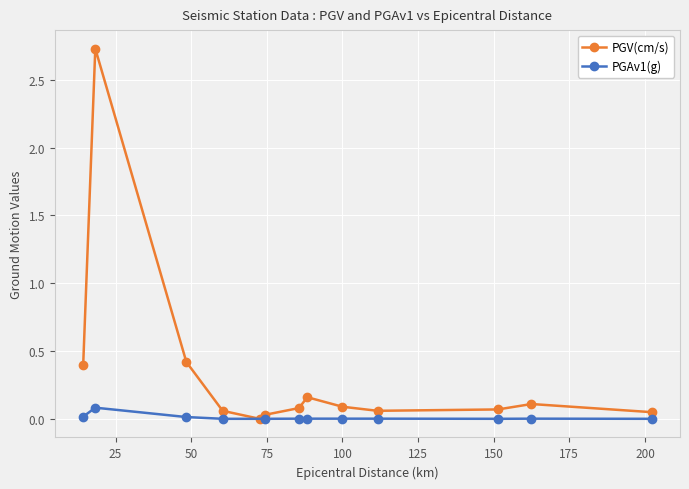

How many interior local valleys (lower than both neighbors) does the data have?

2